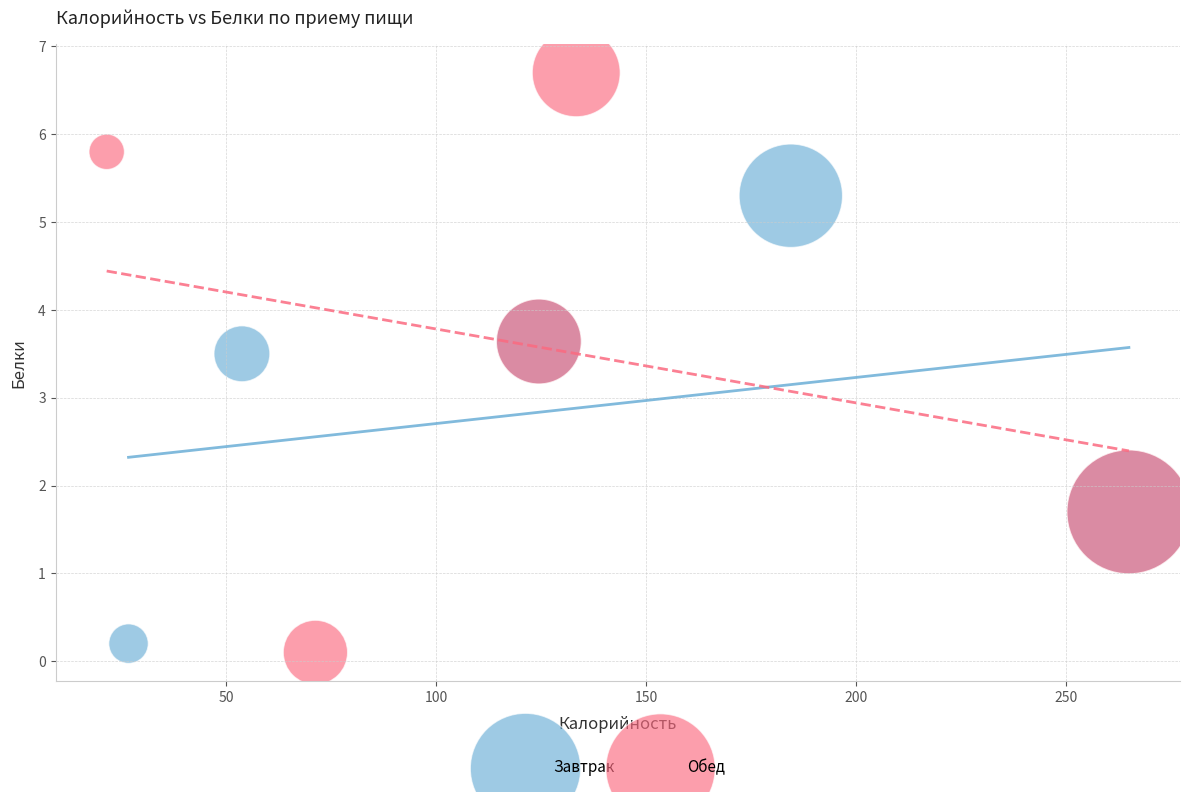

Which series has the largest Y range (max minus min)?

Обед